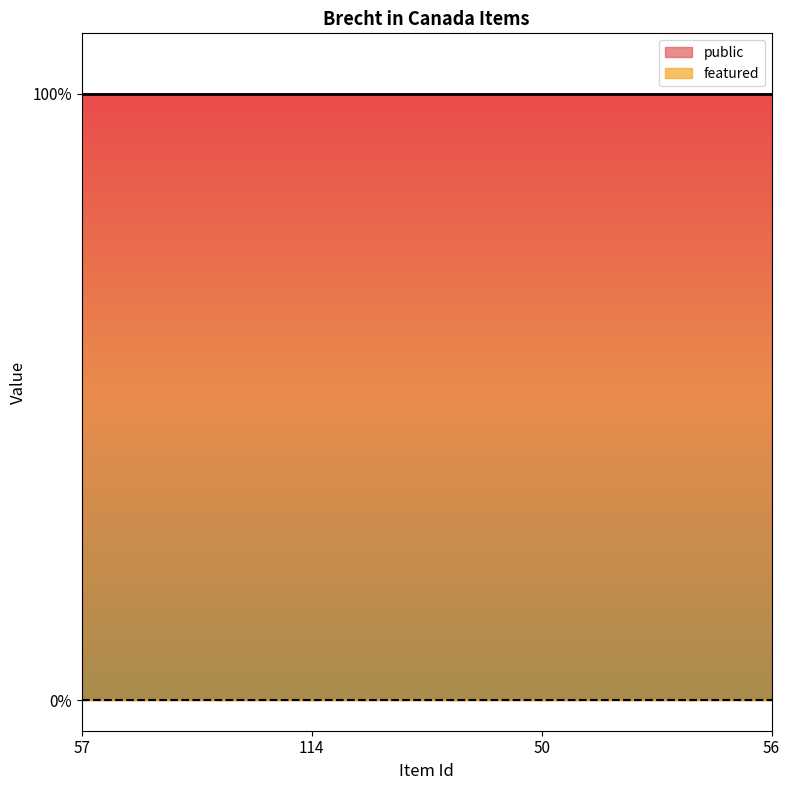

True or false: featured and public intersect in this chart.

False